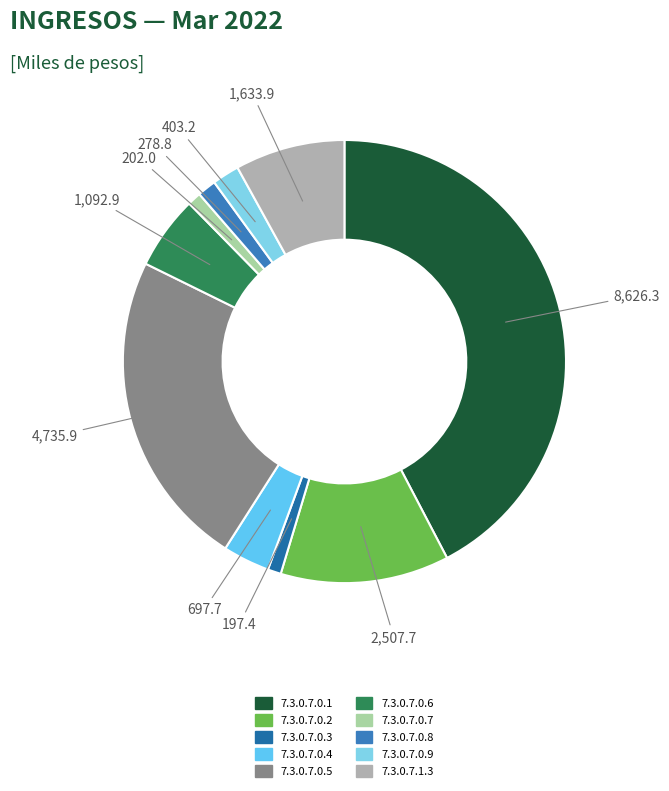

To the nearest percent, what is the average slice percentage?

10%